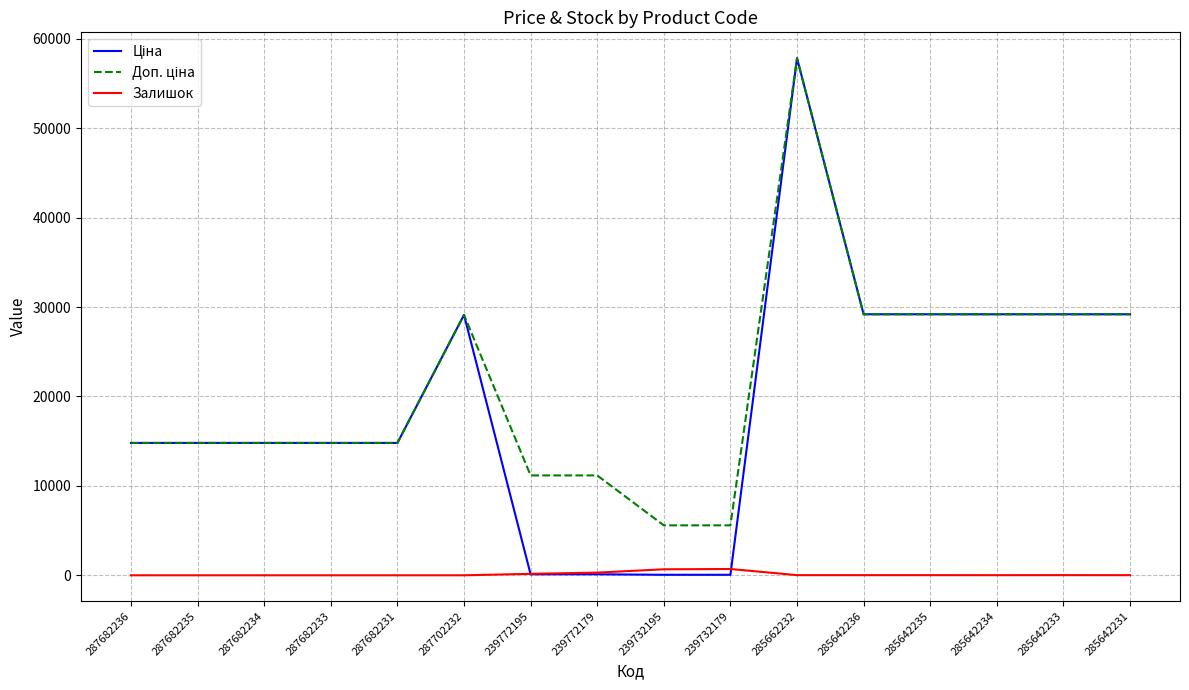

Read the Залишок value at 239772179.

300.0